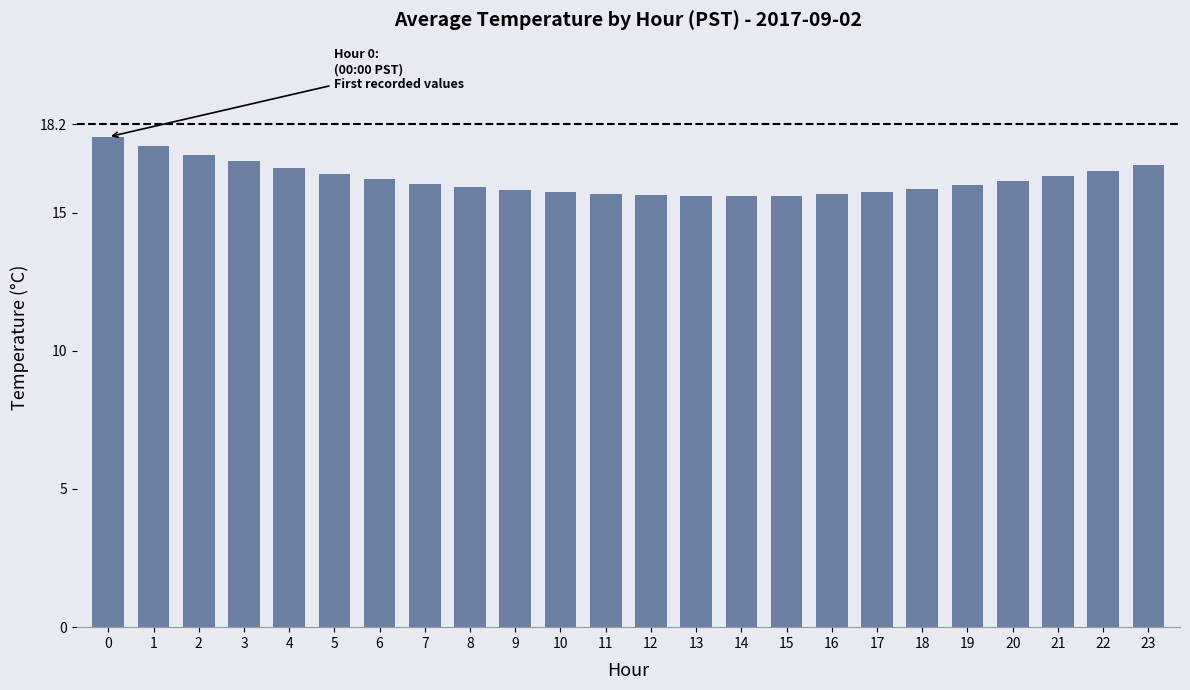

Is it true that the value at 8 is 8.5?

False